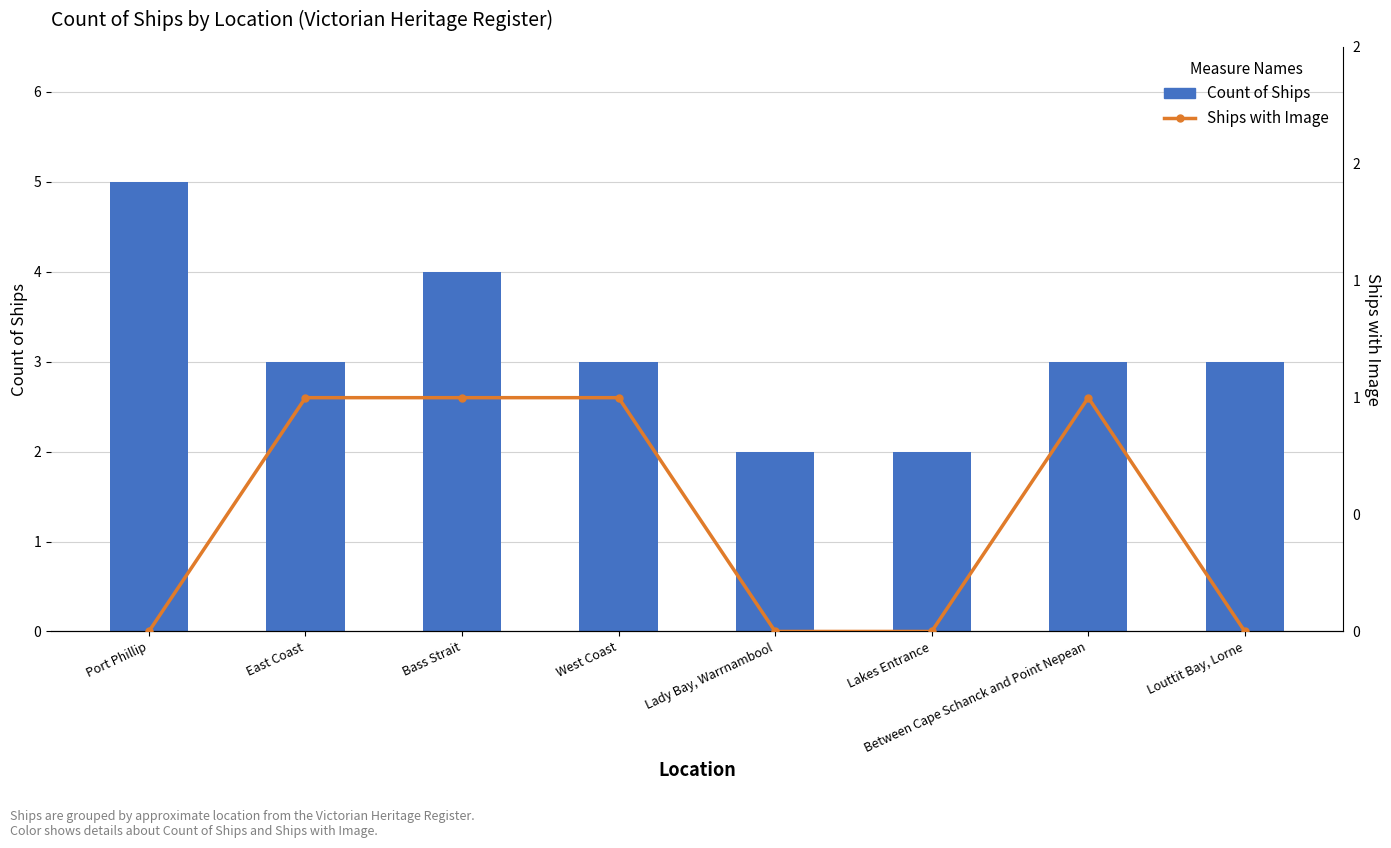

What value does the Count of Ships series have at Louttit Bay, Lorne?

3